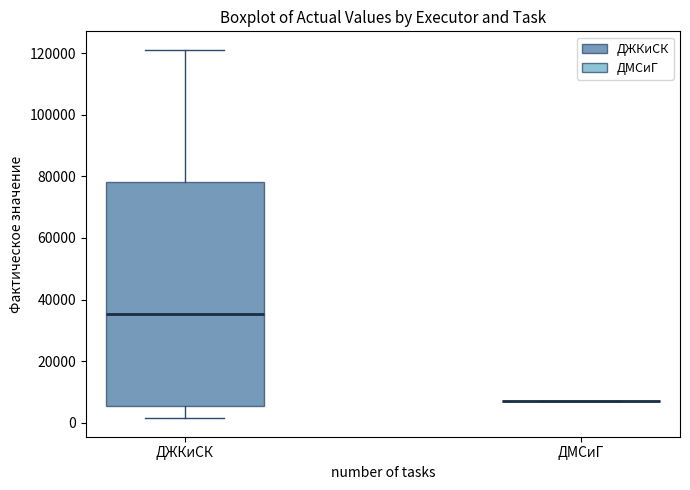

Where does the median line of the box for ДЖКиСК sit on the y-axis? The values are not printed on the chart, so give them approximately, as read against the axis.

36000